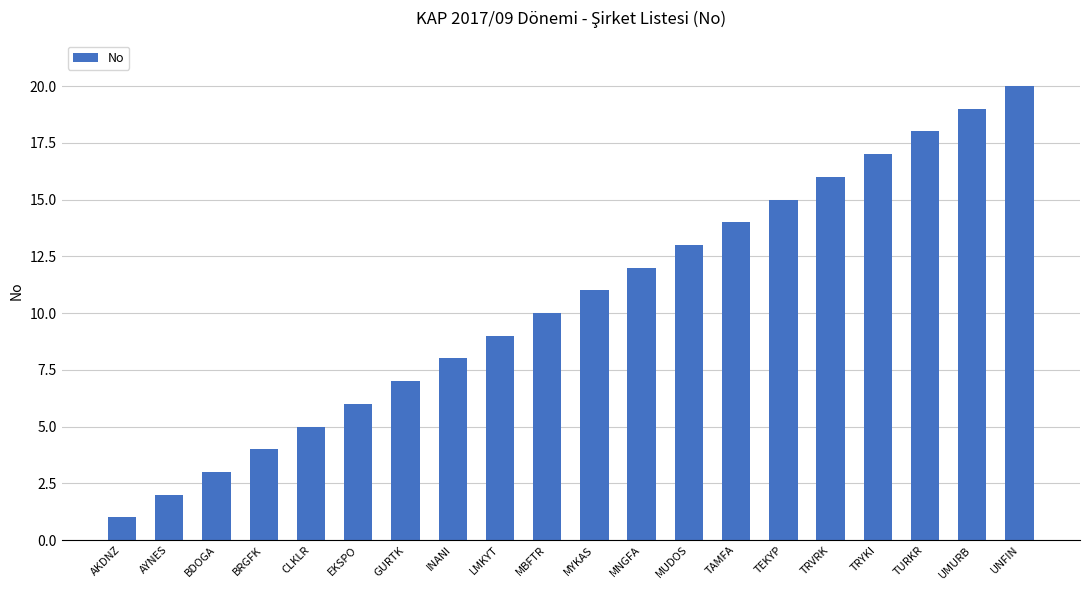

Reading left to right, list all the values displayed in this chart.

AKDNZ=1	AYNES=2	BDOGA=3	BRGFK=4	CLKLR=5	EKSPO=6	GURTK=7	INANI=8	LMKYT=9	MBFTR=10	MYKAS=11	MNGFA=12	MUDOS=13	TAMFA=14	TEKYP=15	TRVRK=16	TRYKI=17	TURKR=18	UMURB=19	UNFIN=20